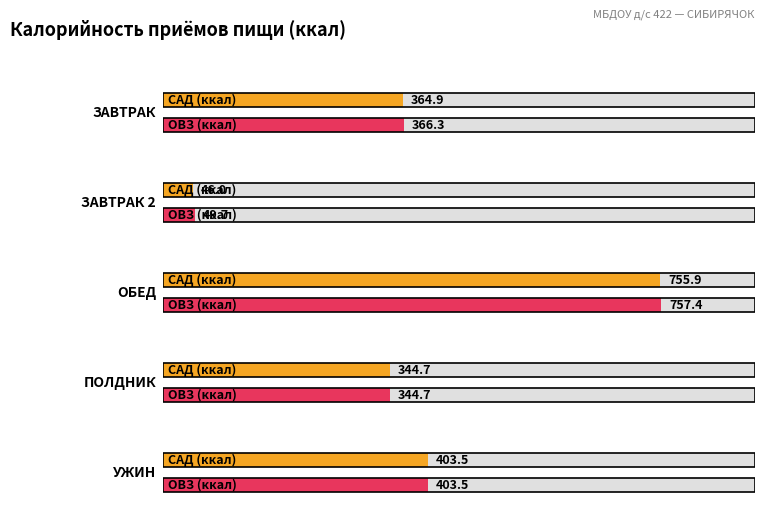

Where does the САД (ккал) series first go above 364?

ЗАВТРАК